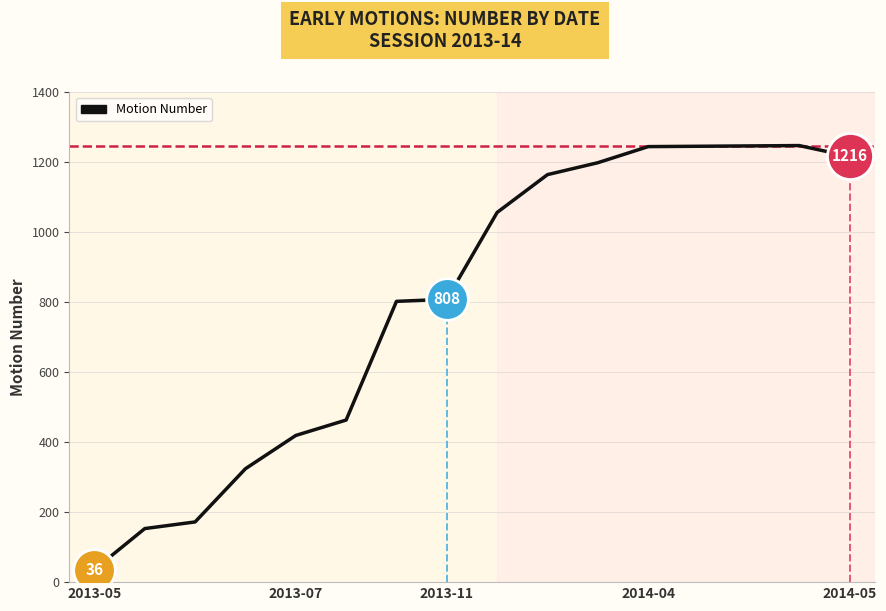

What is the smallest value displayed?

36